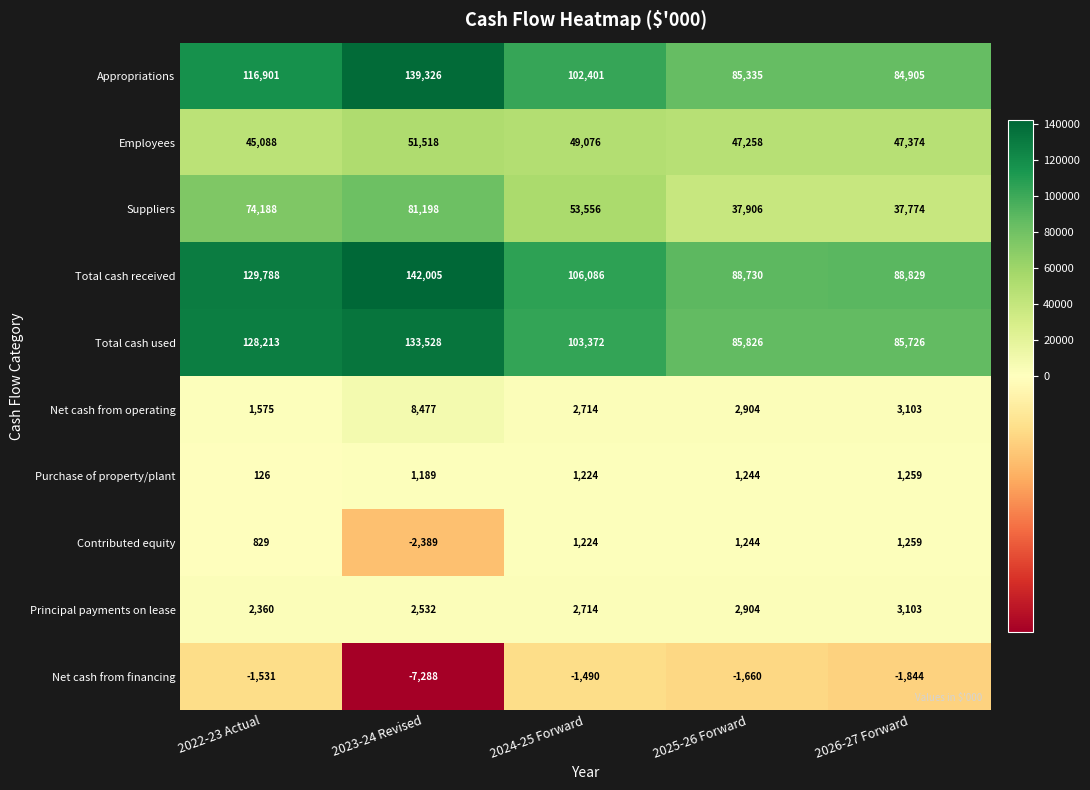

Count the number of data series in this chart.

10